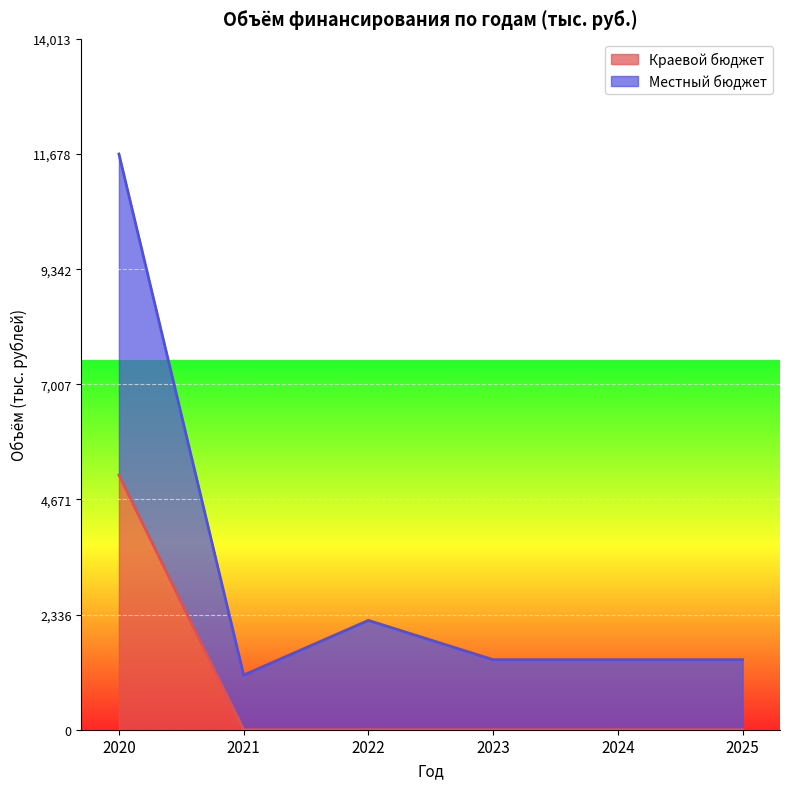

In Местный бюджет, how many points are lower than both neighbors (excluding endpoints)?

1